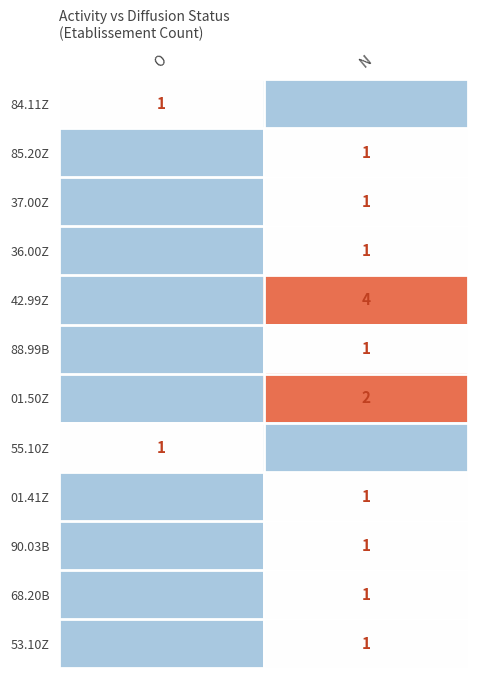

The 55.10Z series shows 1 at O. True or false?

True